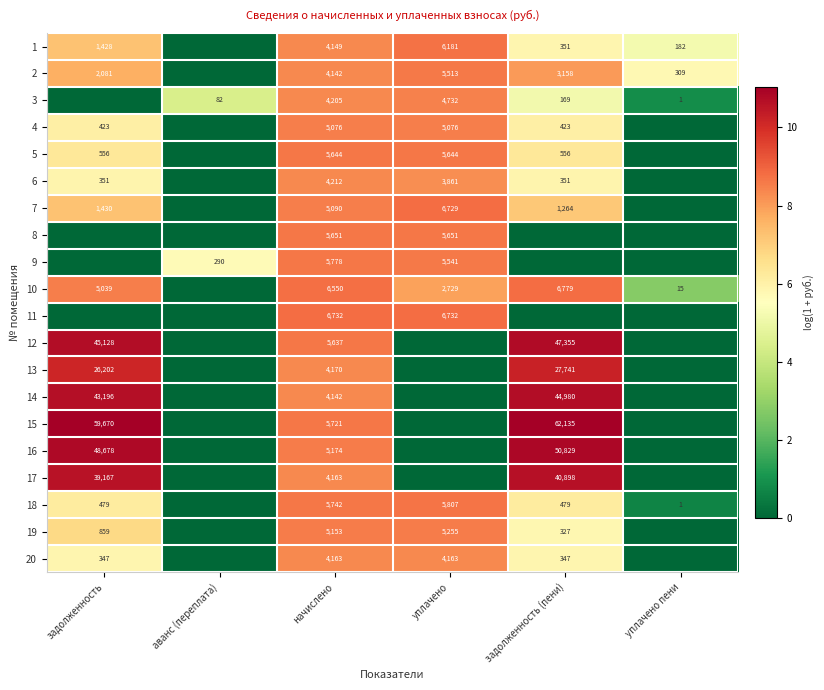

What is the total value across all series at начислено?

101294